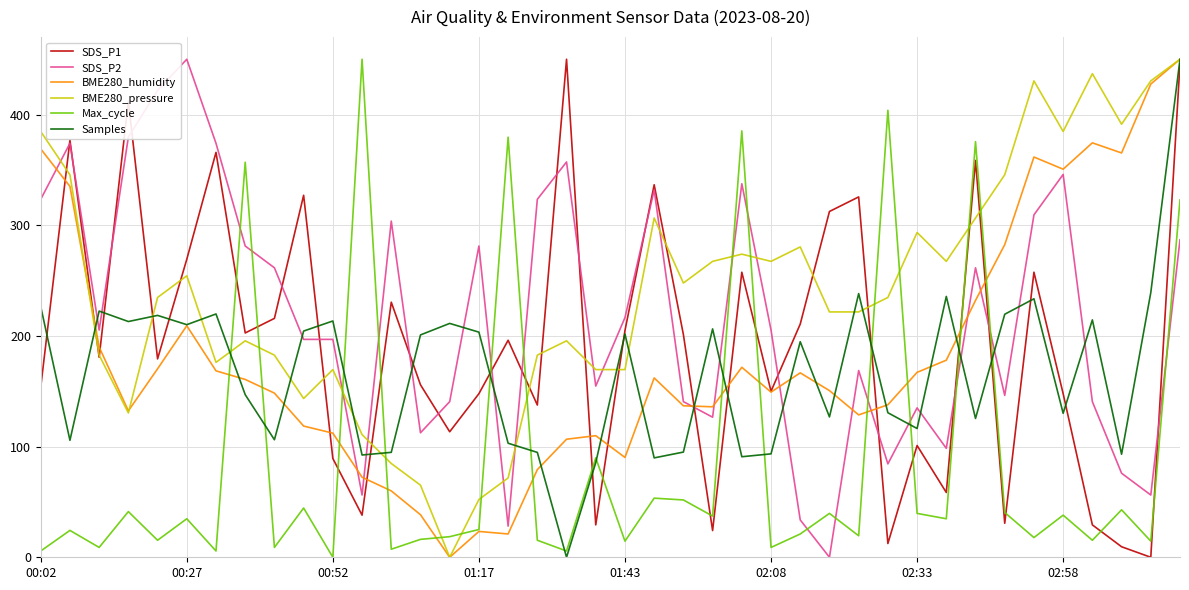

Which series has the largest total across all categories?

BME280_pressure